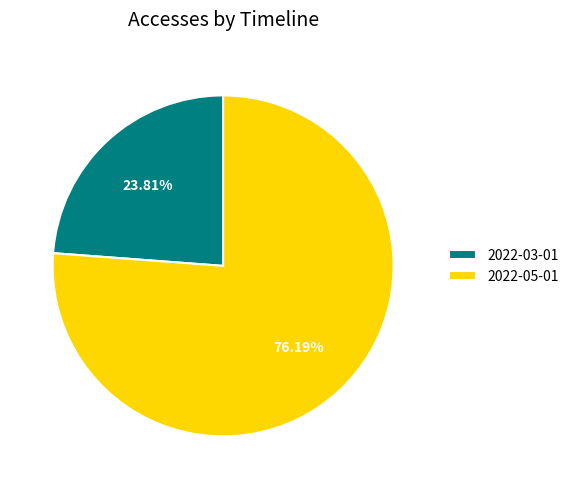

To the nearest percent, what is the difference between the largest and smallest slice percentages?

52%